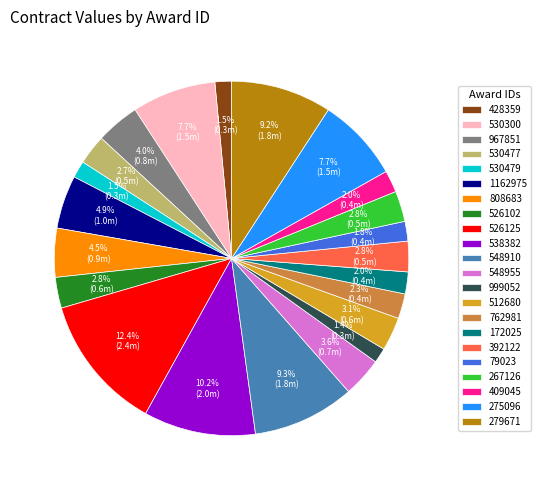

Which slice is the largest?

526125